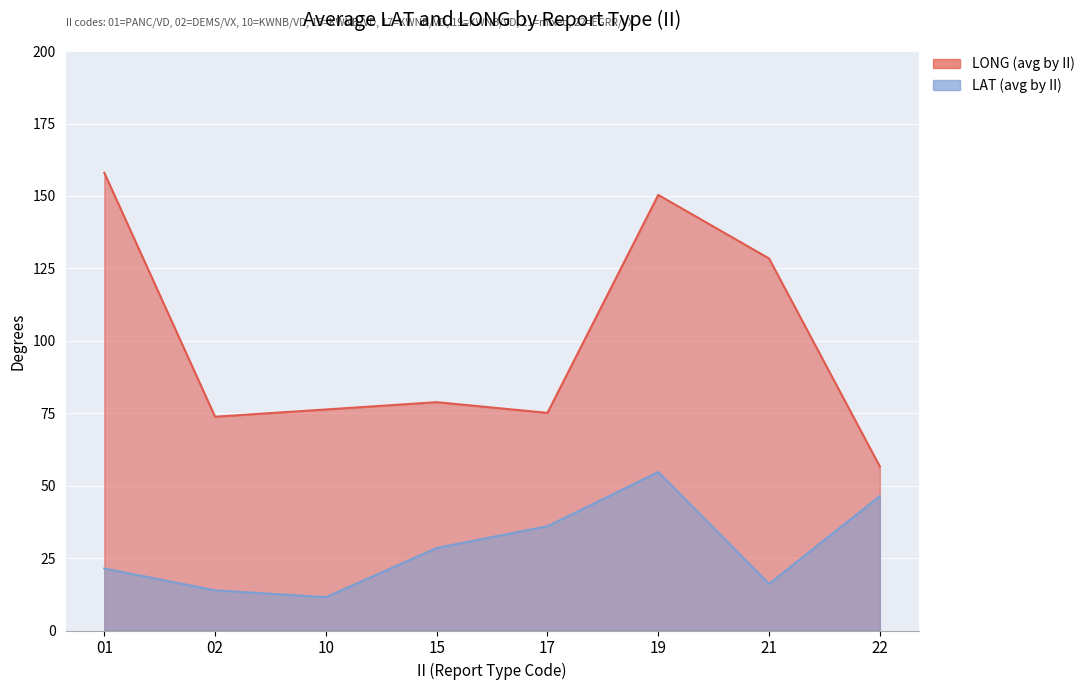

Which has a higher value, 17 or 10?

10